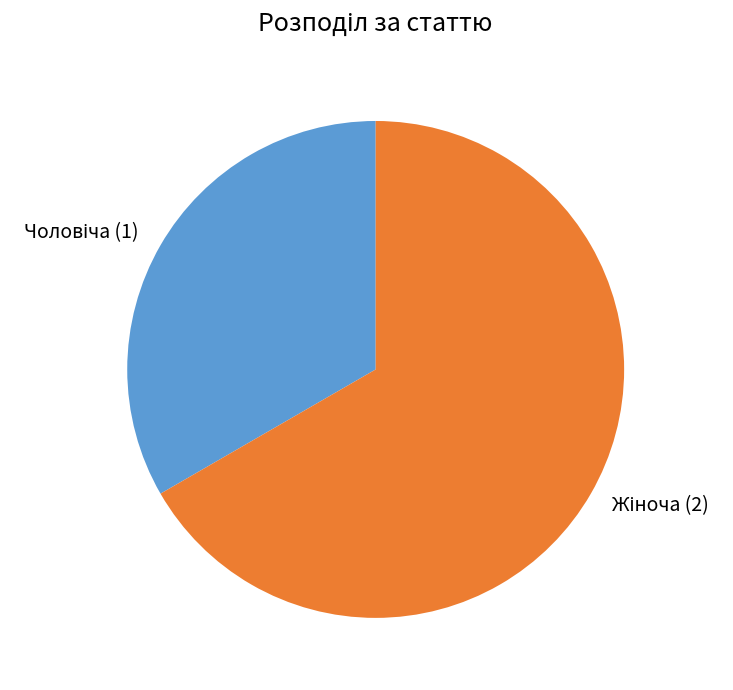

Is there any slice that represents more than half of the pie?

Yes